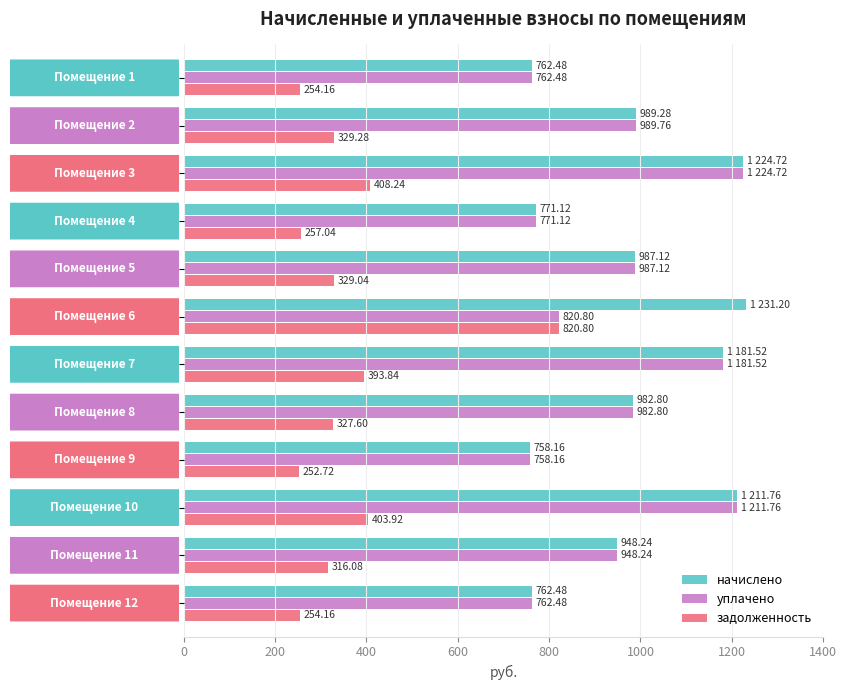

List the series in order of their peak value, lowest first.

задолженность, уплачено, начислено